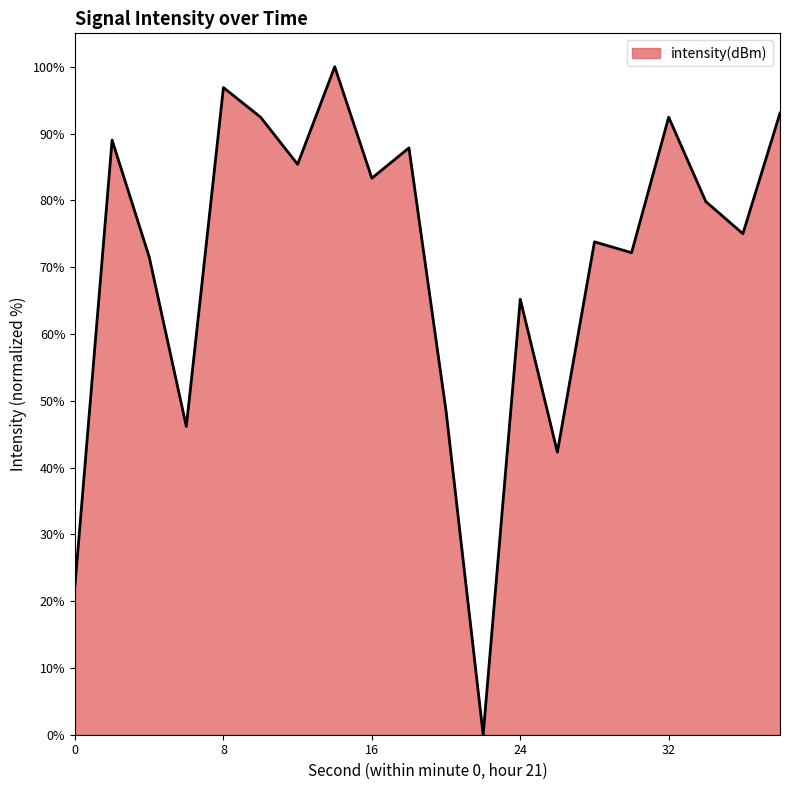

What is the maximum value shown in the chart?

100.0